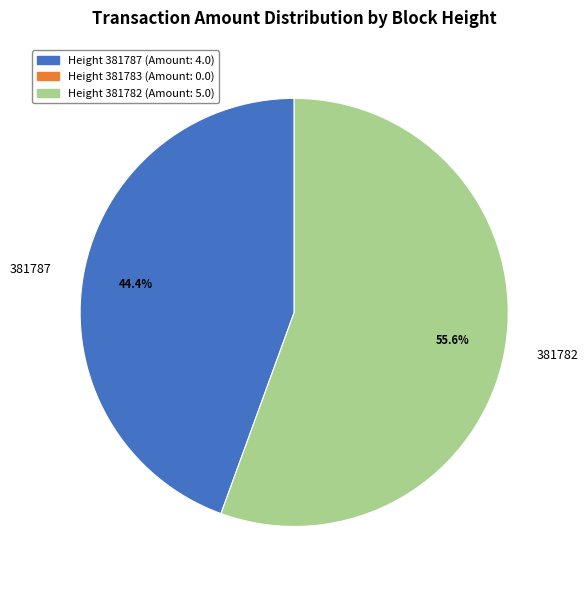

What is the largest slice in the pie chart?

381782